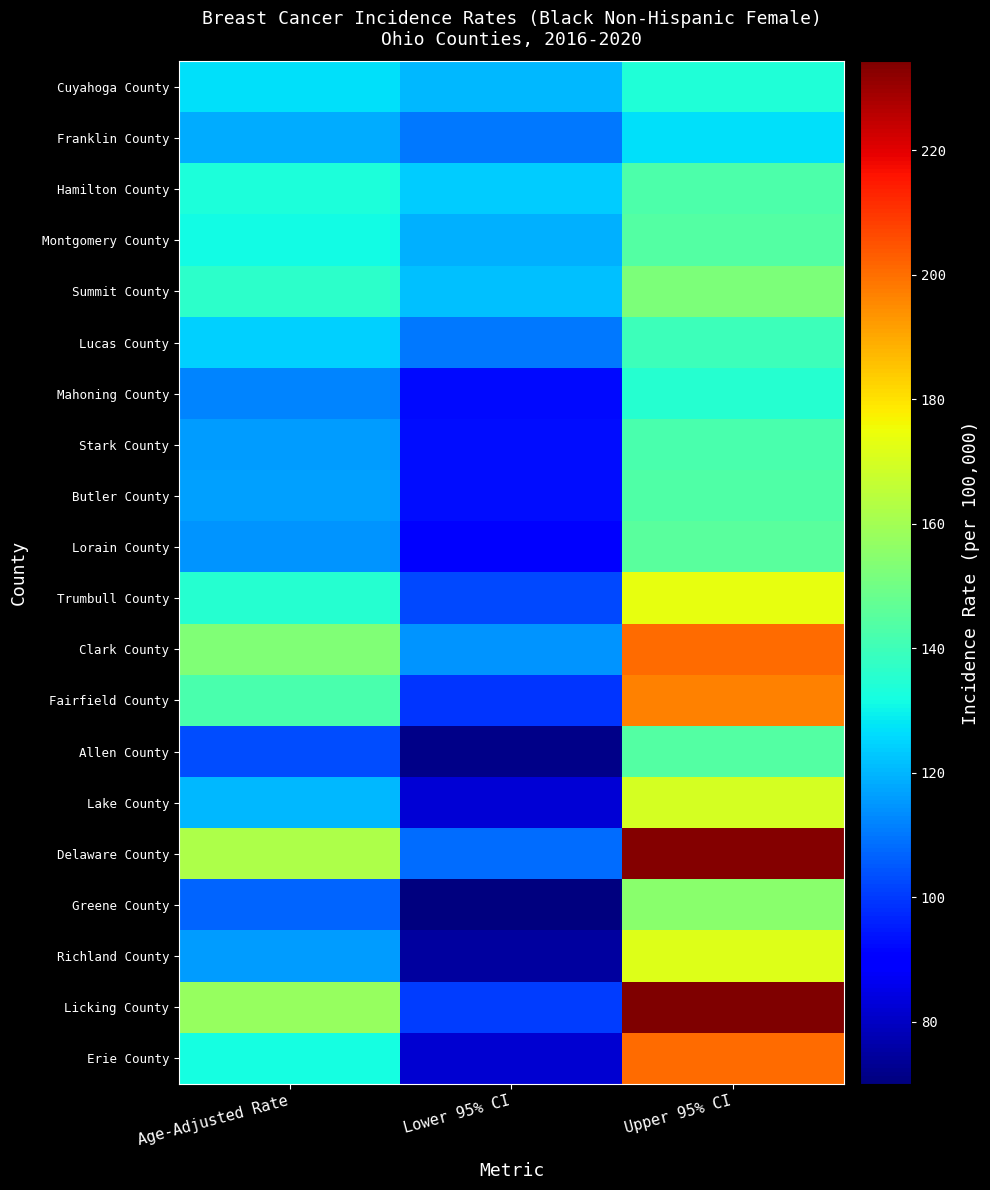

Rank the series at Lower 95% CI from highest to lowest value.

Hamilton County, Summit County, Cuyahoga County, Montgomery County, Clark County, Franklin County, Lucas County, Delaware County, Trumbull County, Licking County, Fairfield County, Butler County, Stark County, Mahoning County, Lorain County, Lake County, Erie County, Richland County, Allen County, Greene County